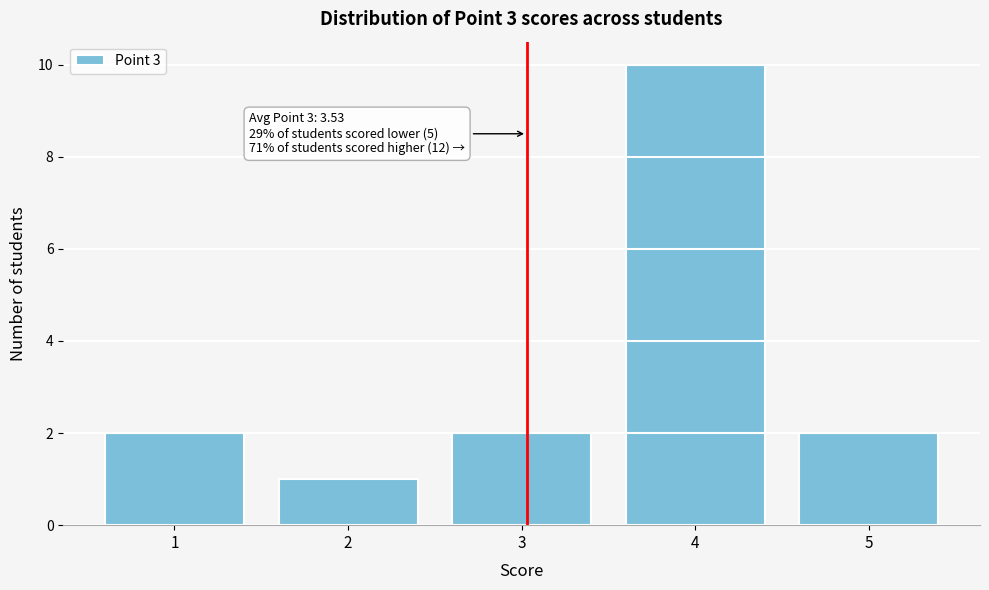

Reading right to left, transcribe all the data shown in this chart.

5=2	4=10	3=2	2=1	1=2